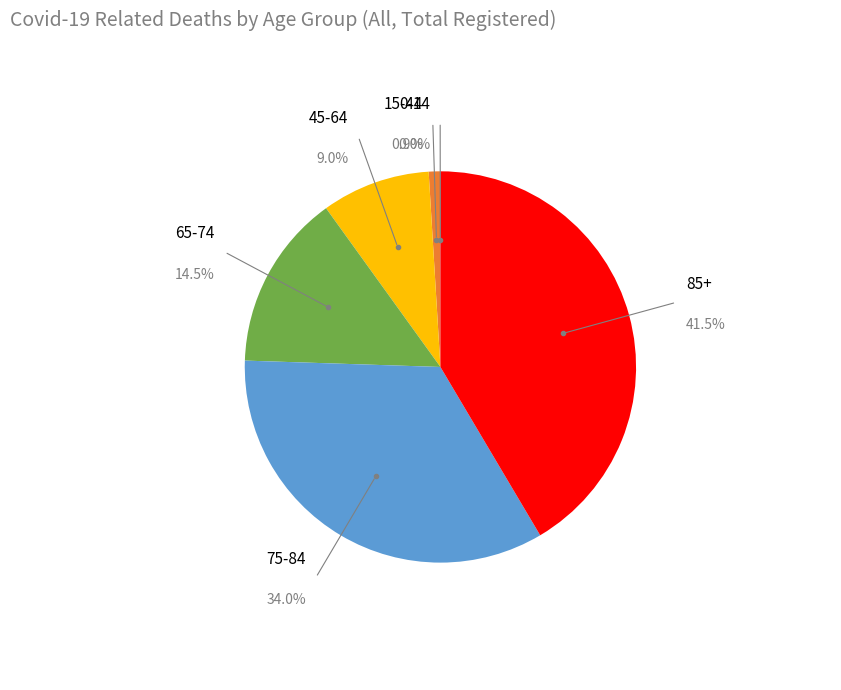

To the nearest percent, what is the difference between the largest and smallest slice percentages?

41%